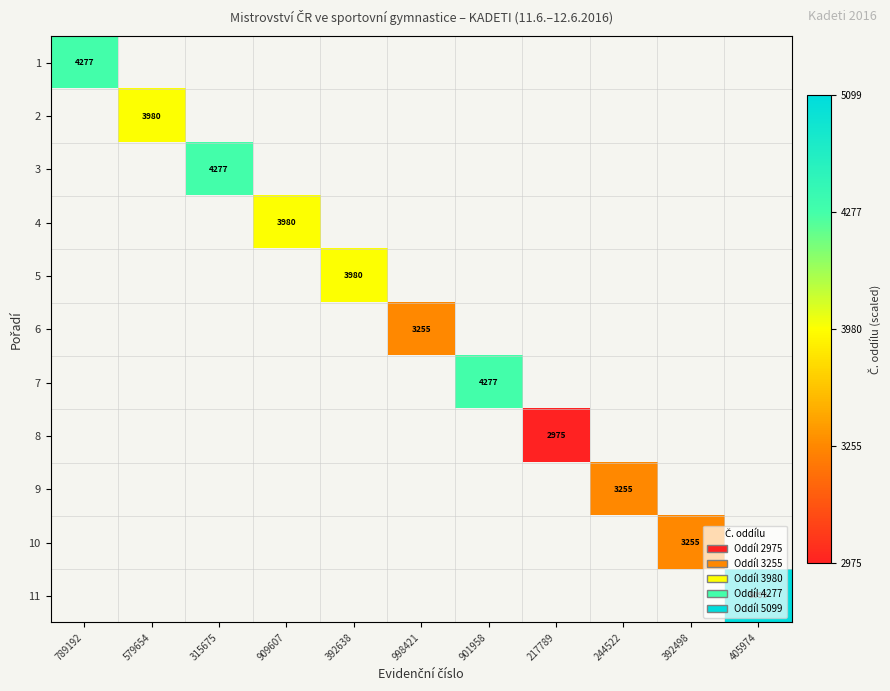

Is it true that 3 equals 6481 at 315675?

False